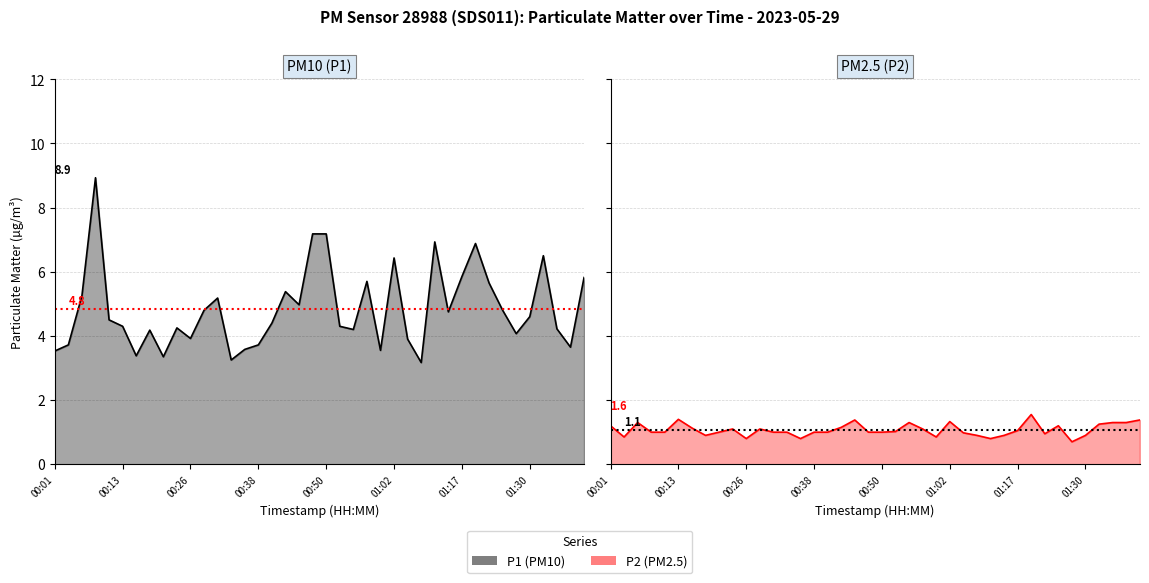

What is the total value across all series at 19?

8.2